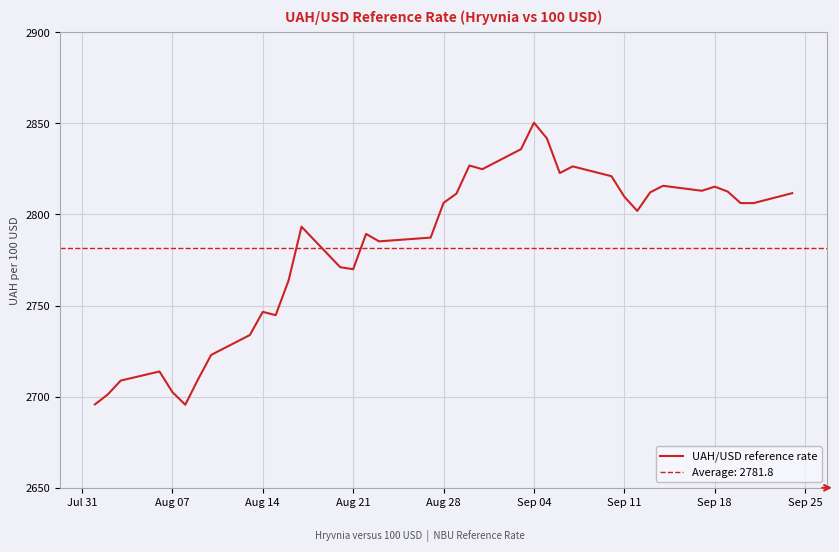

What is the lowest value of the UAH/USD reference rate series?

2695.6